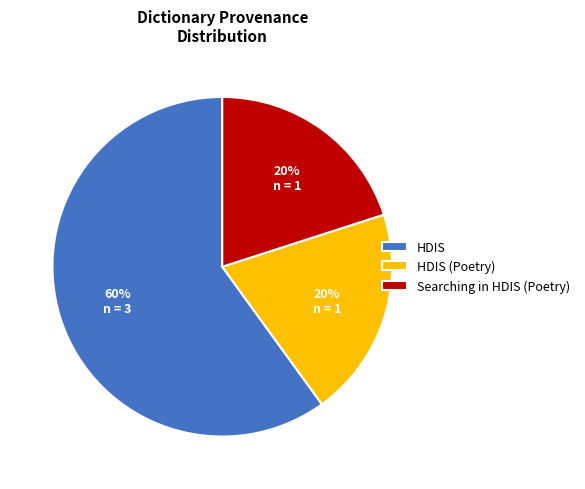

Is there any slice that represents more than half of the pie?

Yes